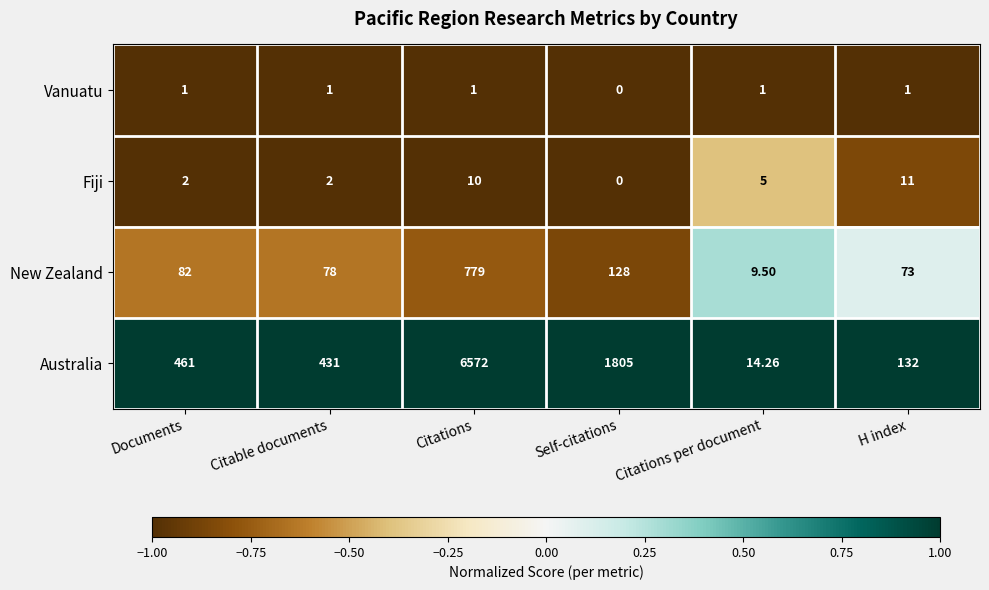

Which category has the lowest value across all series?

Self-citations